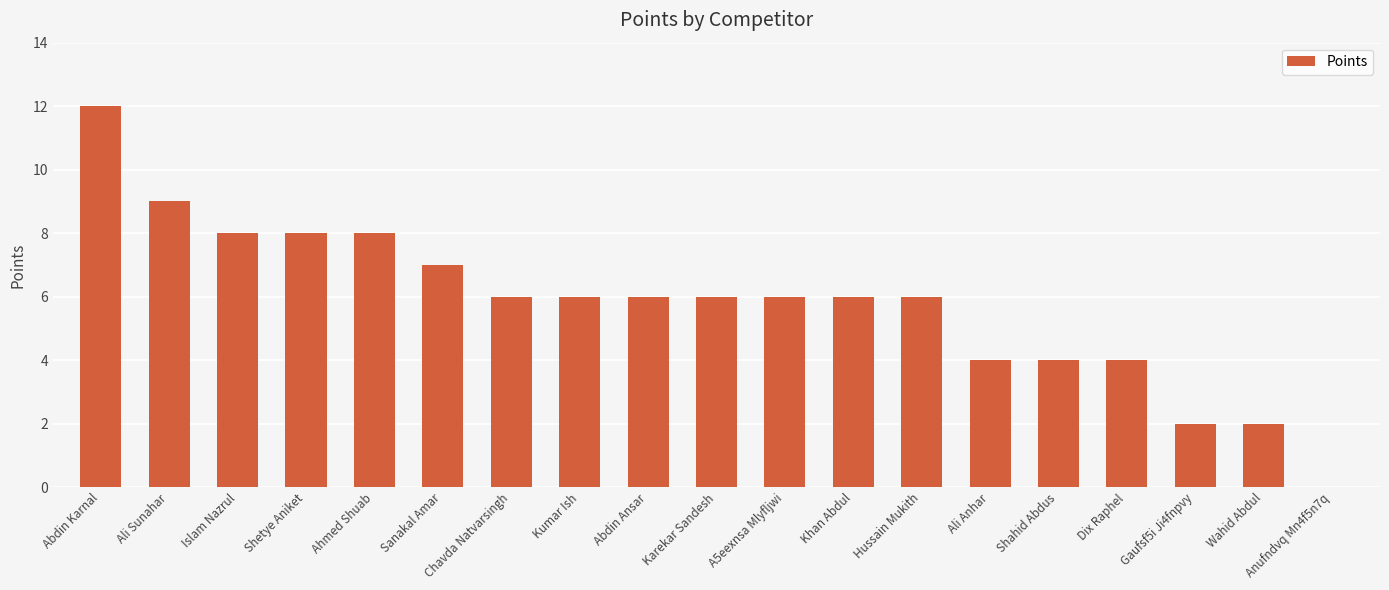

What is the greatest value displayed?

12